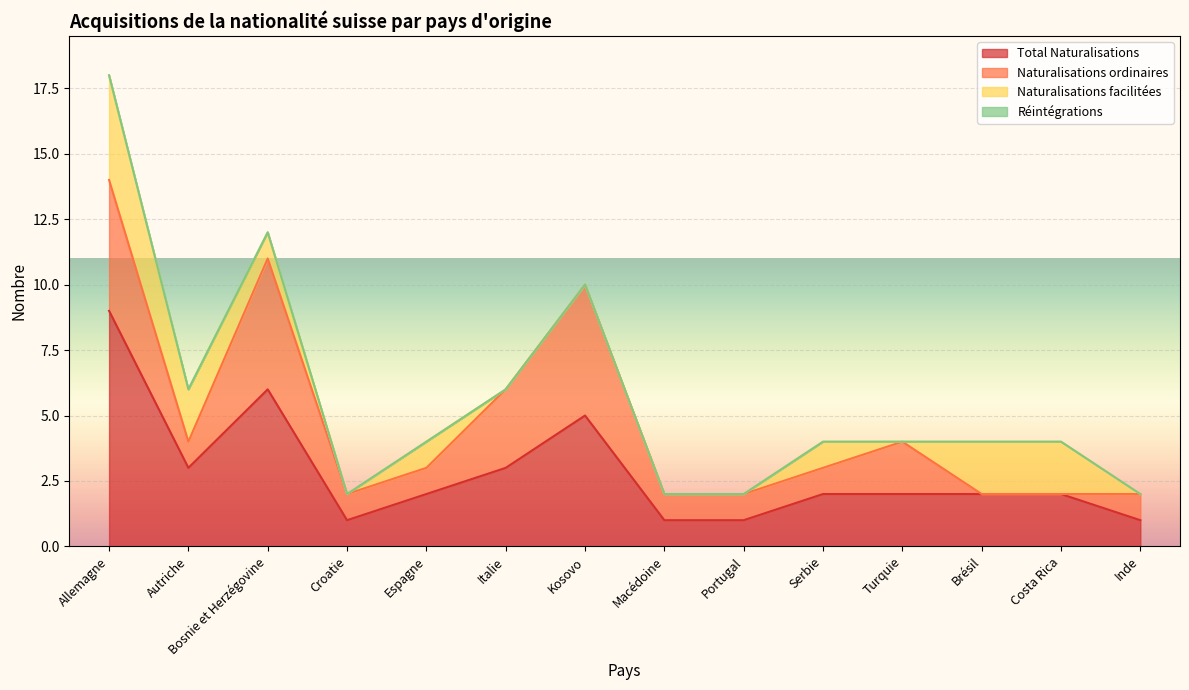

The value of Naturalisations facilitées at Allemagne is 4. True or false?

True